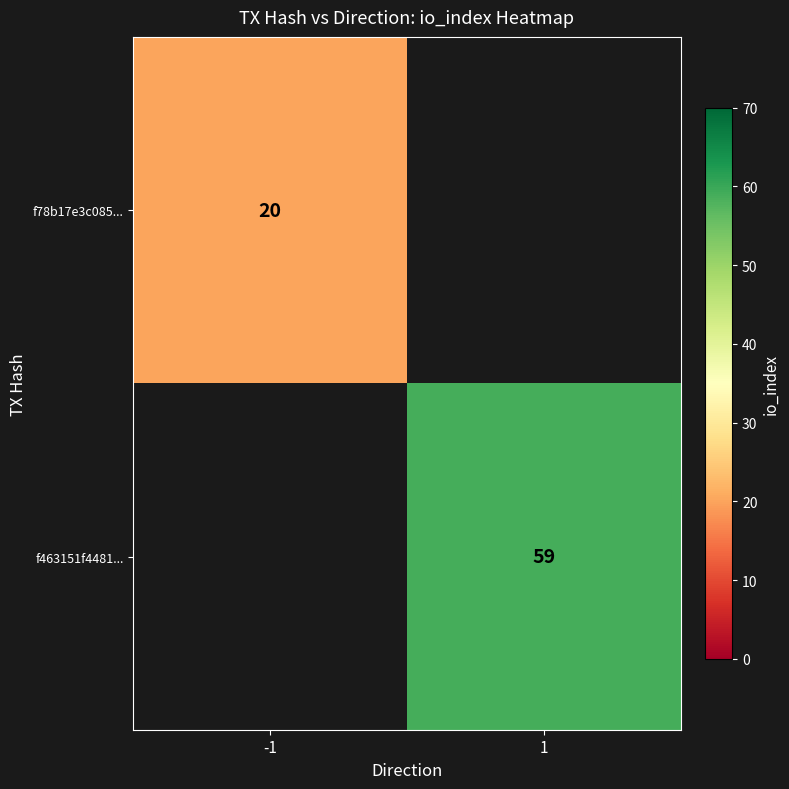

Is it true that f463151f4481... equals 83 at 1?

False